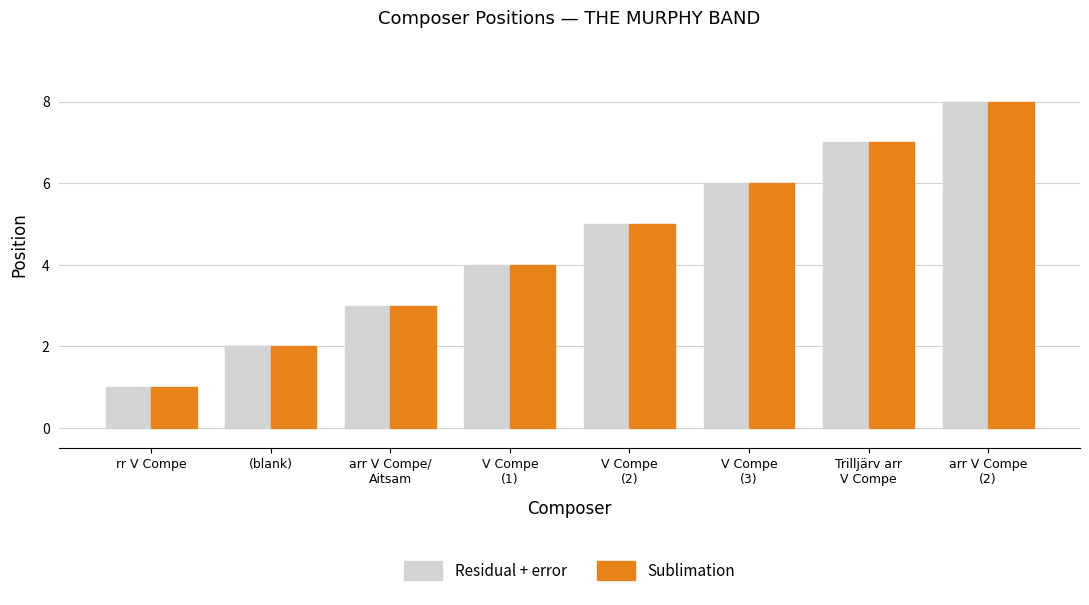

Is the value of Sublimation at Trilljärv arr
V Compe greater than the value of Residual + error at rr V Compe?

Yes